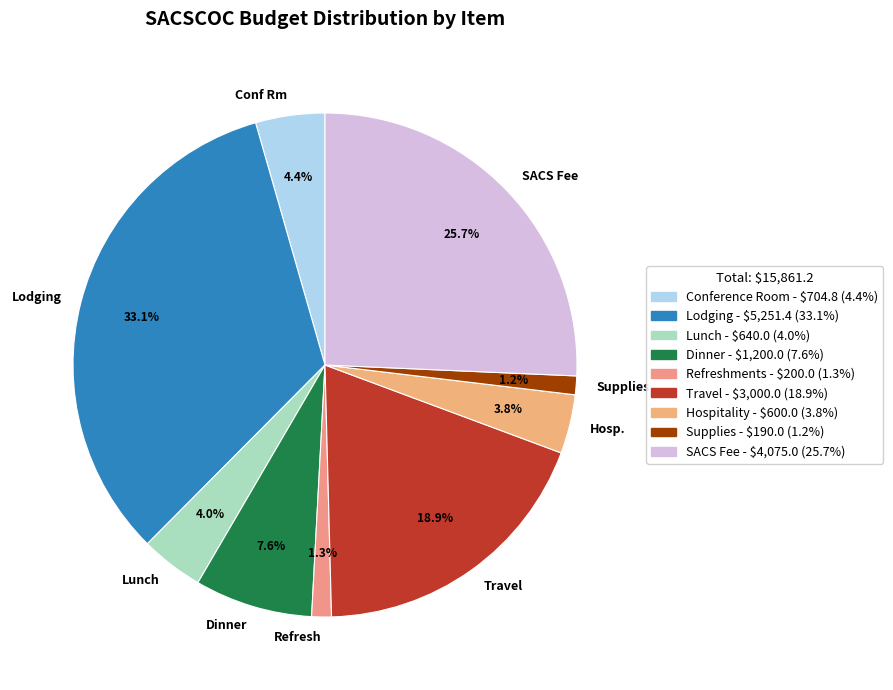

What percentage is the Dinner slice, to the nearest percent?

8%